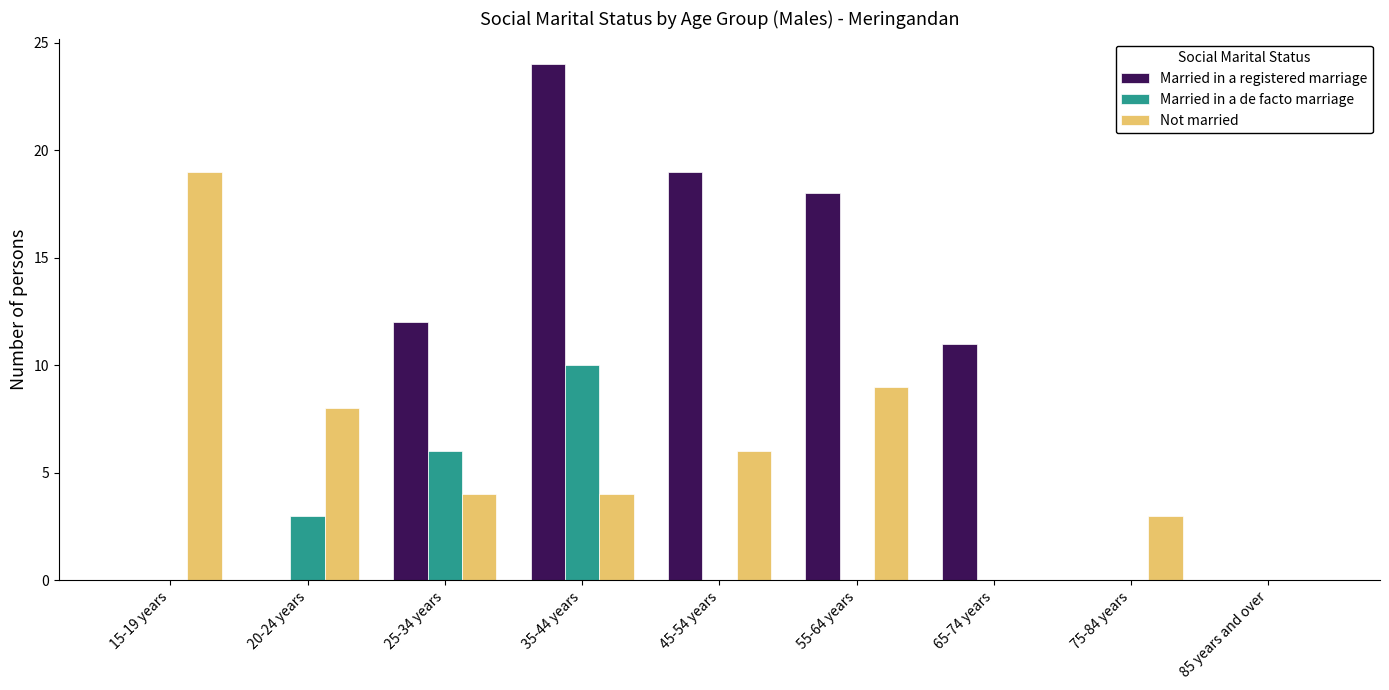

Reading left to right, list all the values displayed in this chart.

Married in a registered marriage: 15-19 years=0	20-24 years=0	25-34 years=12	35-44 years=24	45-54 years=19	55-64 years=18	65-74 years=11	75-84 years=0	85 years and over=0
Married in a de facto marriage: 15-19 years=0	20-24 years=3	25-34 years=6	35-44 years=10	45-54 years=0	55-64 years=0	65-74 years=0	75-84 years=0	85 years and over=0
Not married: 15-19 years=19	20-24 years=8	25-34 years=4	35-44 years=4	45-54 years=6	55-64 years=9	65-74 years=0	75-84 years=3	85 years and over=0